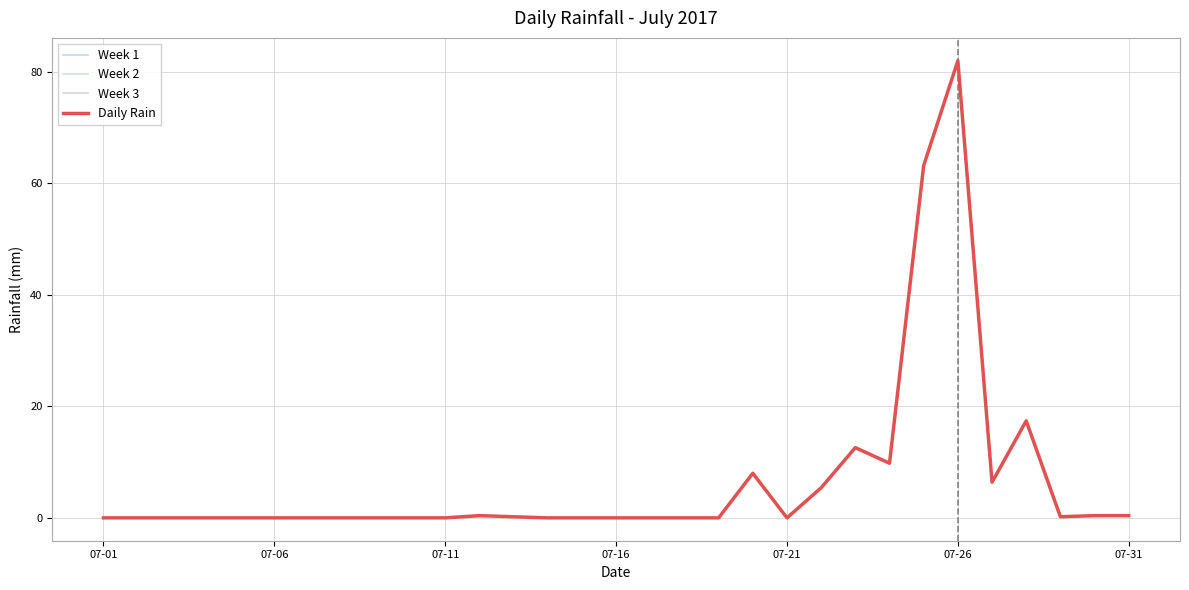

How many data points are above 0?

13